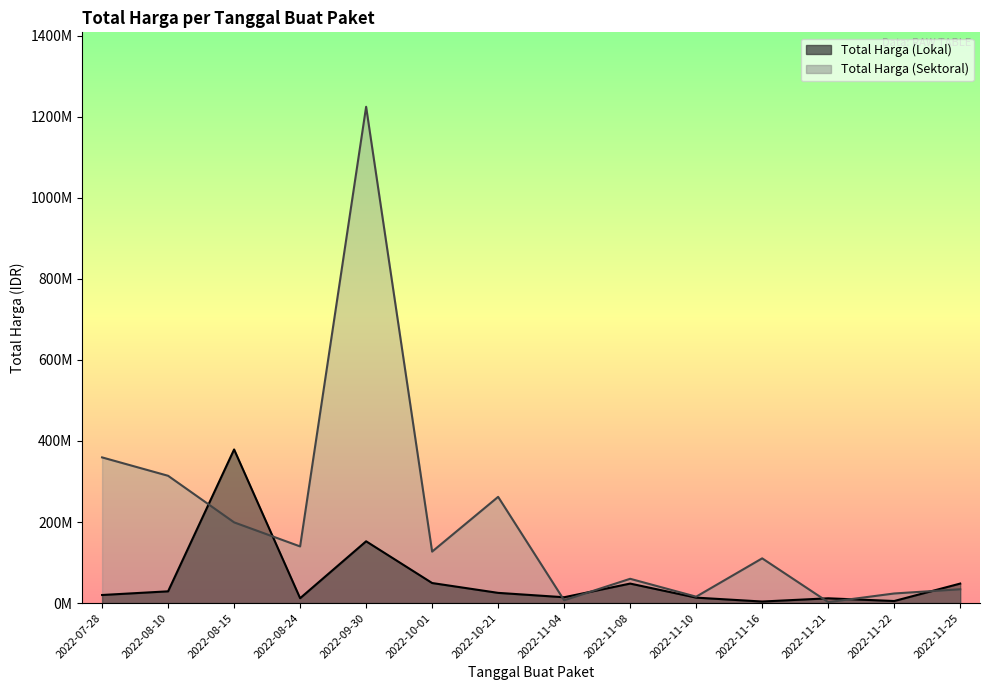

Is it true that Total Harga (Sektoral) equals 139800000 at 2022-08-24?

True